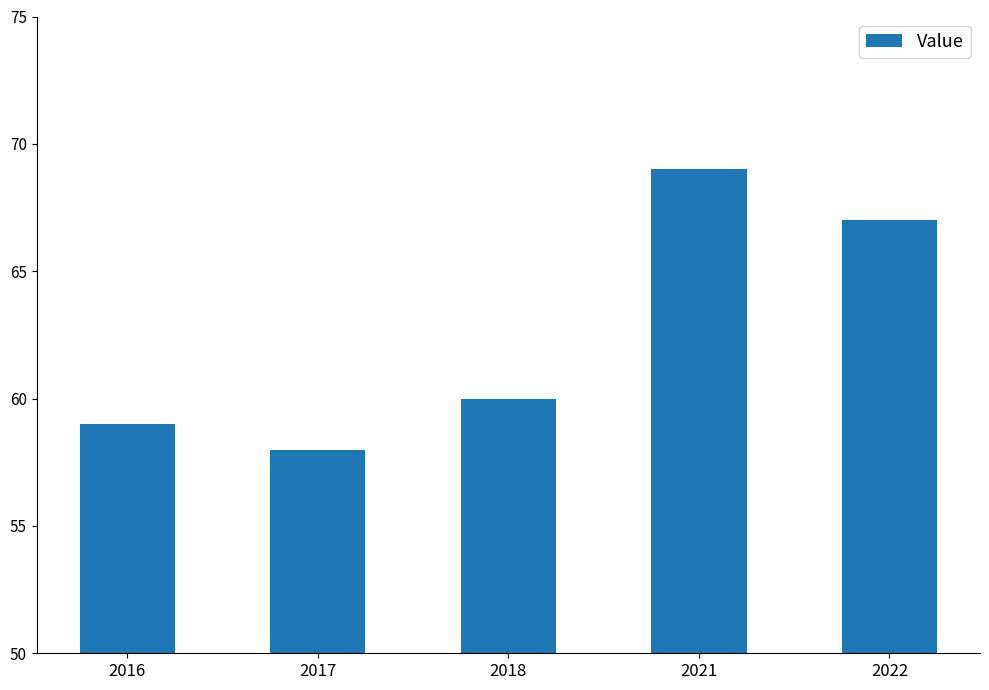

The chart shows a value of 80 at 2017. True or false?

False